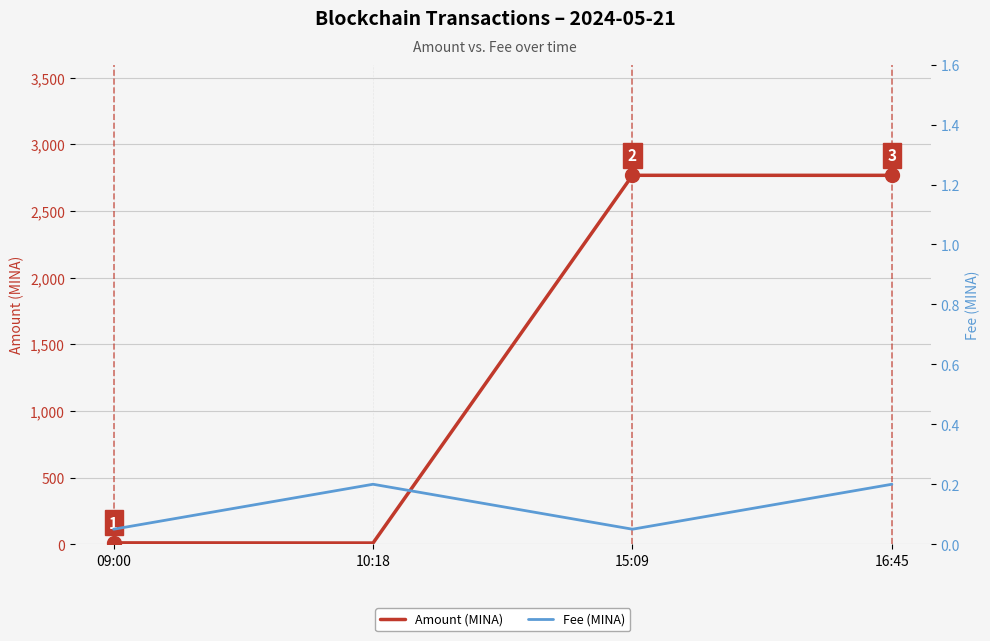

Which label corresponds to the largest value in the chart?

15:09